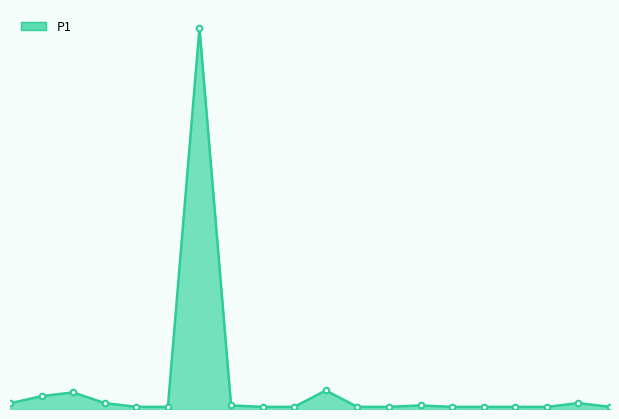

What is the value of the 20th point from the left?

0.3